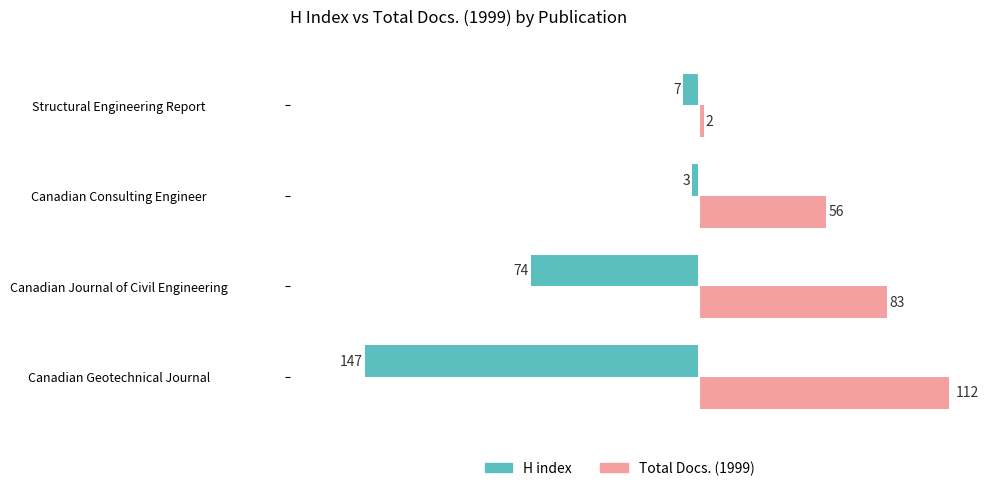

At how many categories does at least one series exceed 5?

3